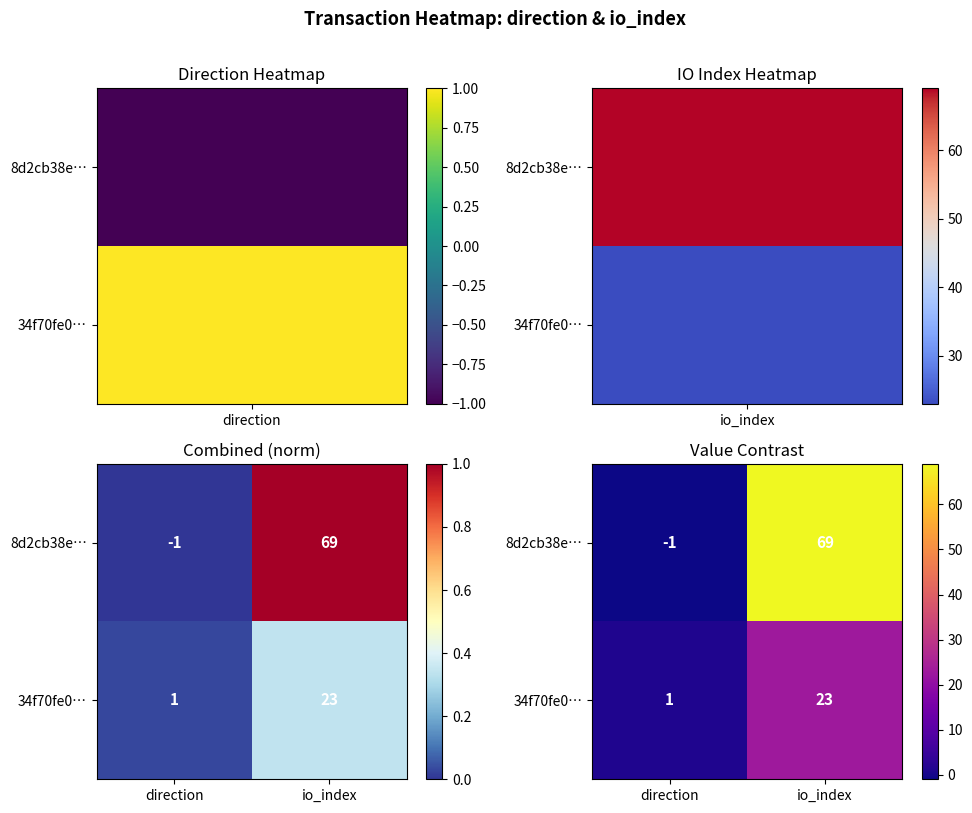

What is the sum of all 34f70fe0… values?

24